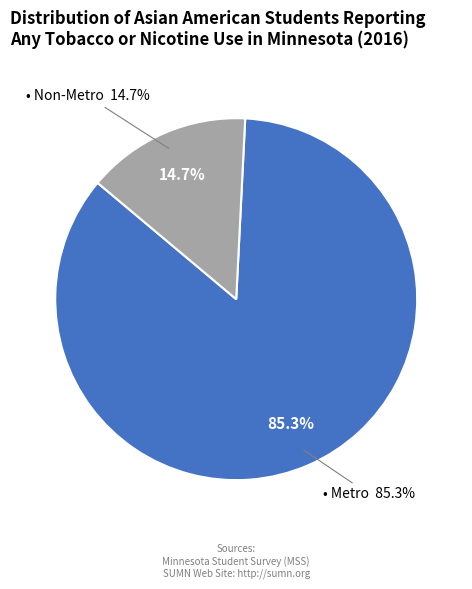

The Metro slice represents 85% of the pie. True or false?

True